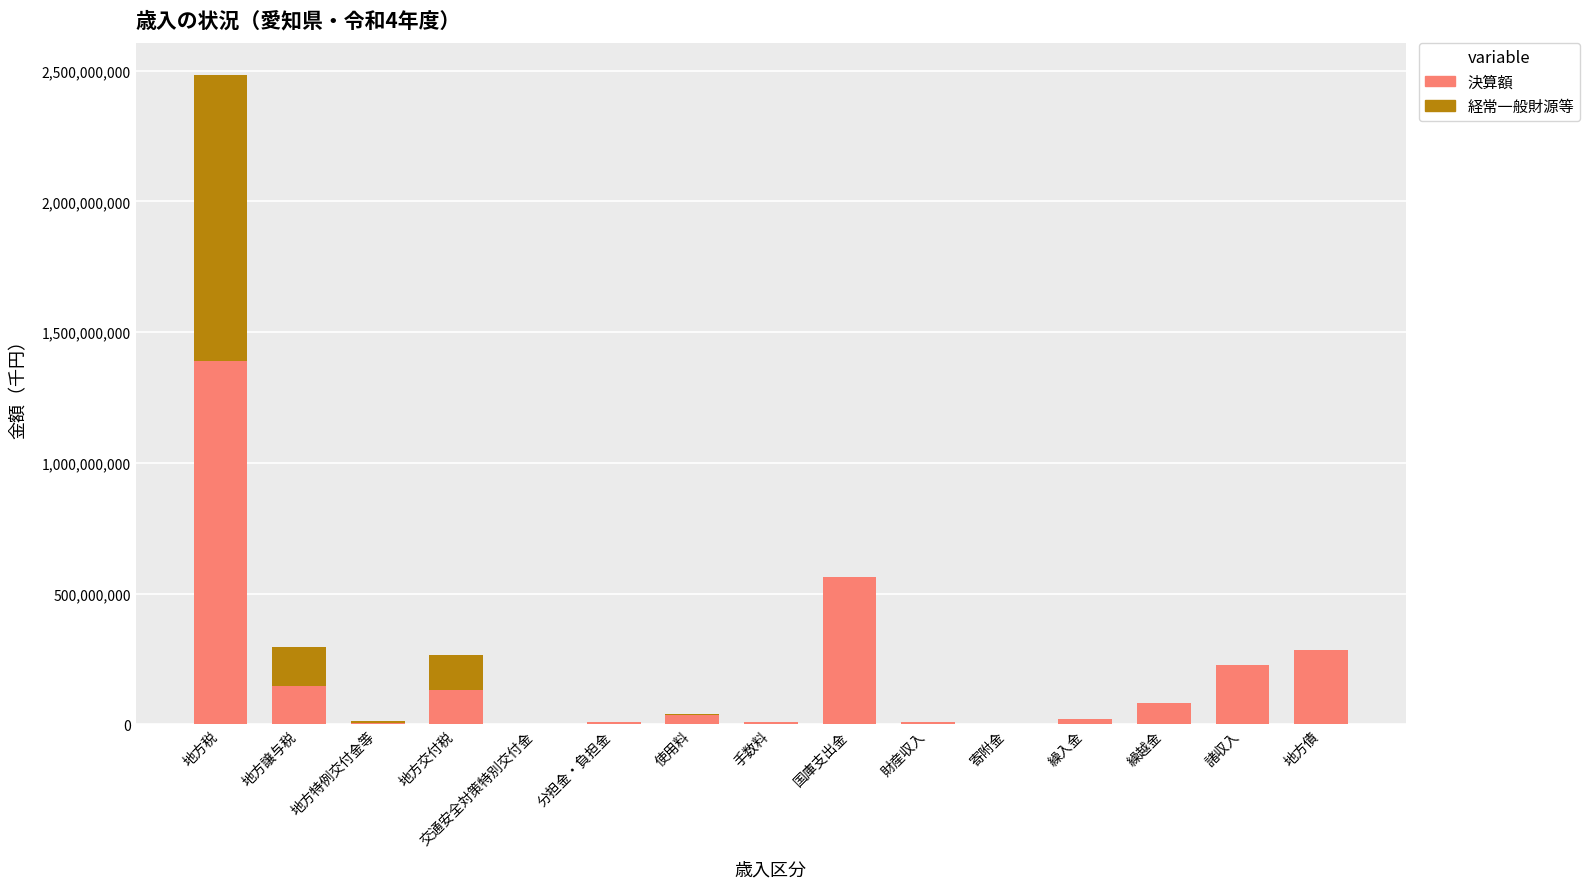

What is the total value across all series at 地方譲与税?

294573662